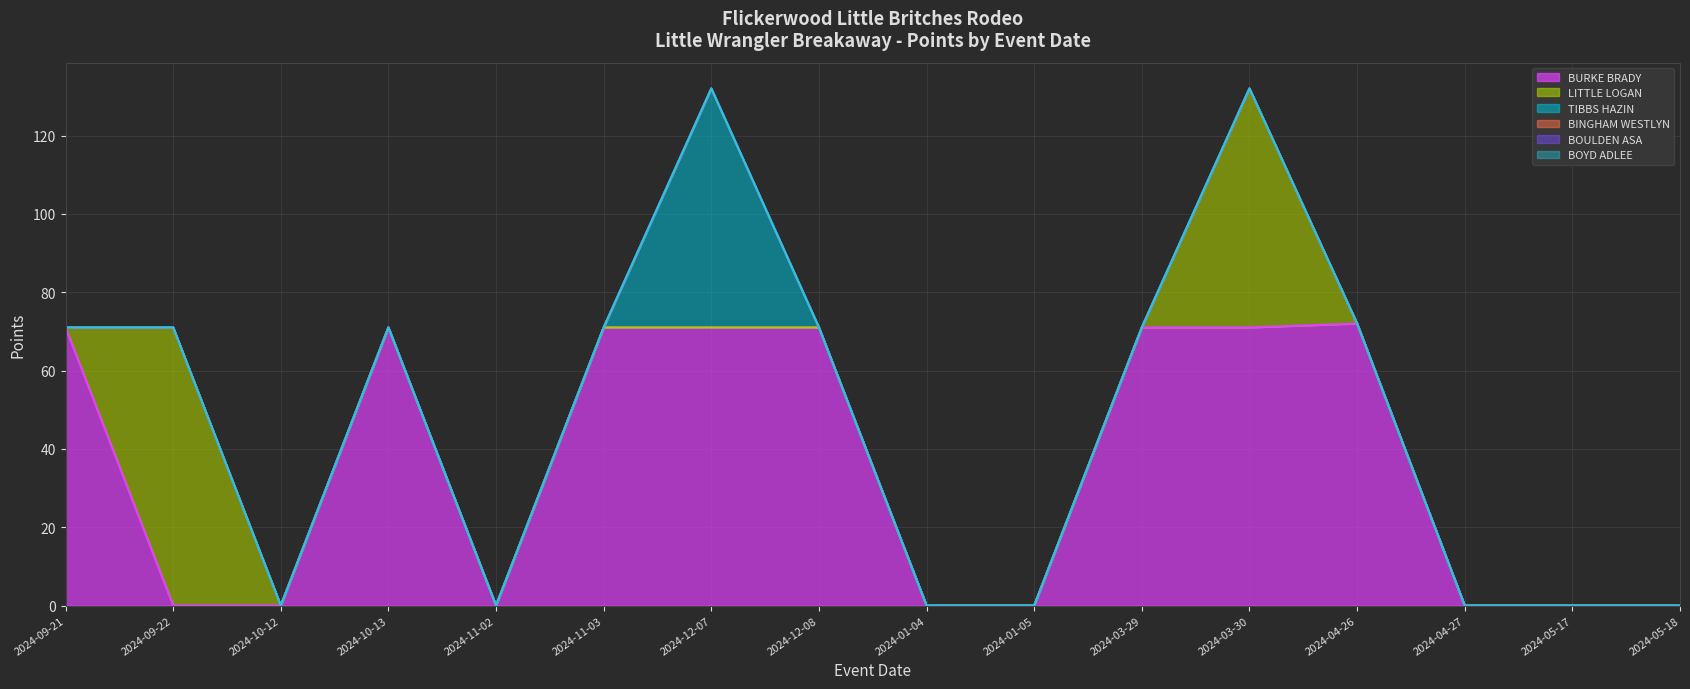

List the series in order of their peak value, lowest first.

BINGHAM WESTLYN, BOULDEN ASA, BOYD ADLEE, TIBBS HAZIN, LITTLE LOGAN, BURKE BRADY